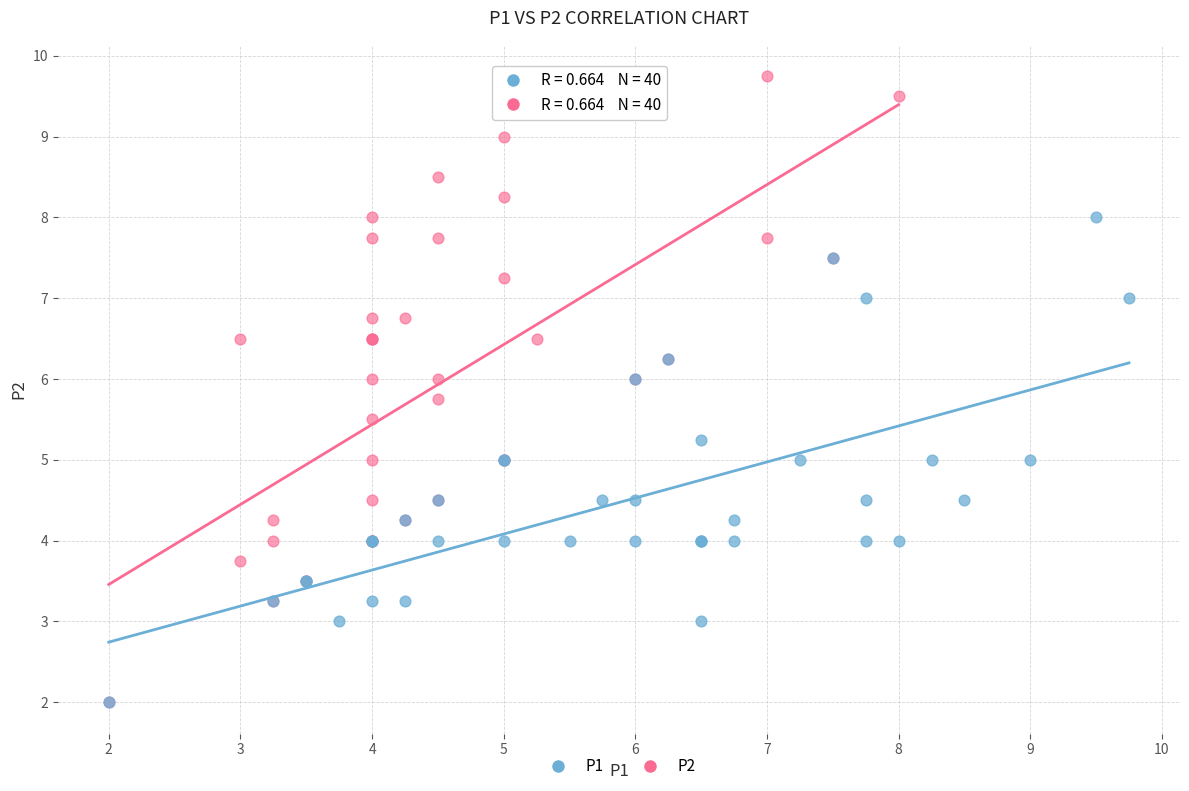

Which series has the largest Y range (max minus min)?

P2